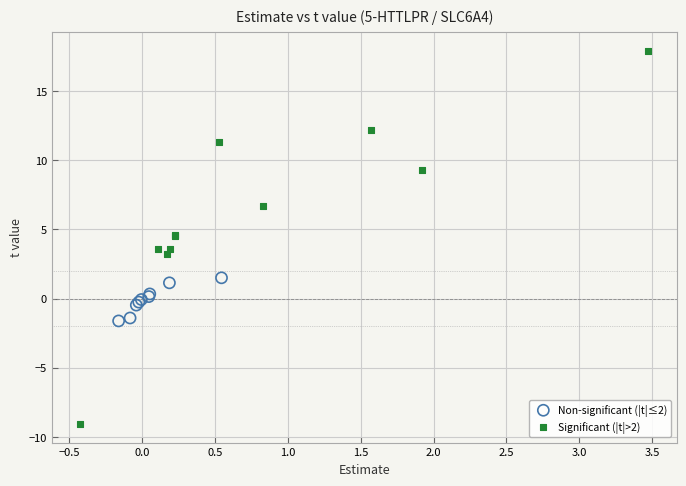

What are all the series names shown in the legend?

Non-significant (|t|≤2), Significant (|t|>2)